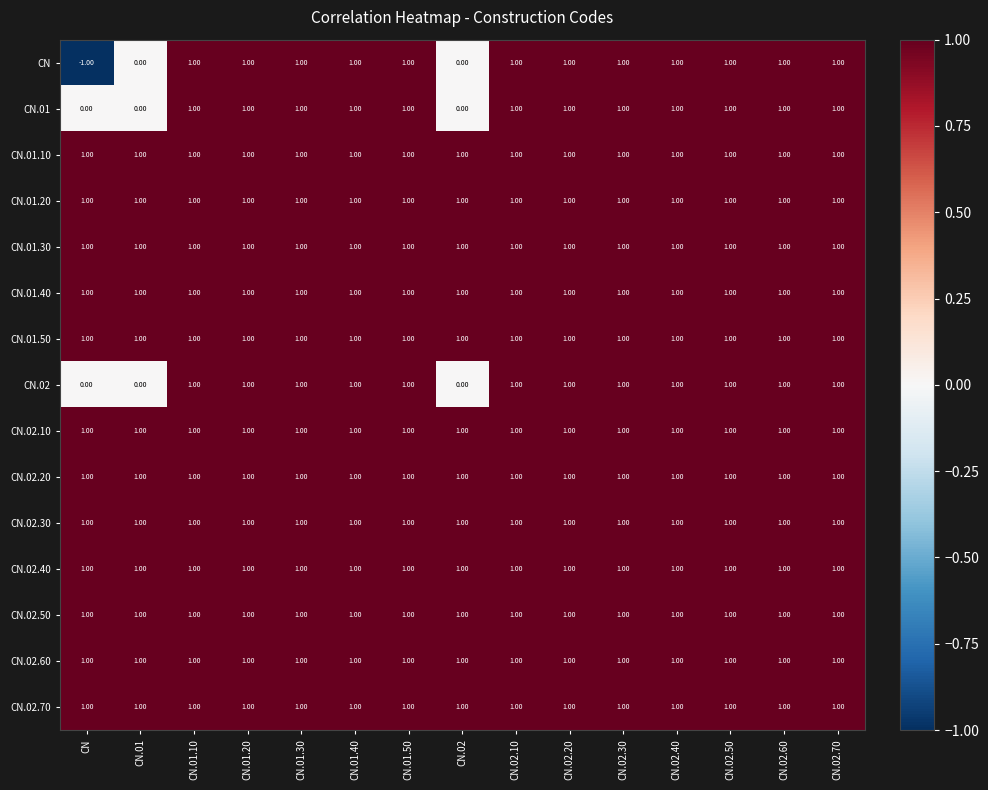

At how many categories does at least one series exceed 0?

15